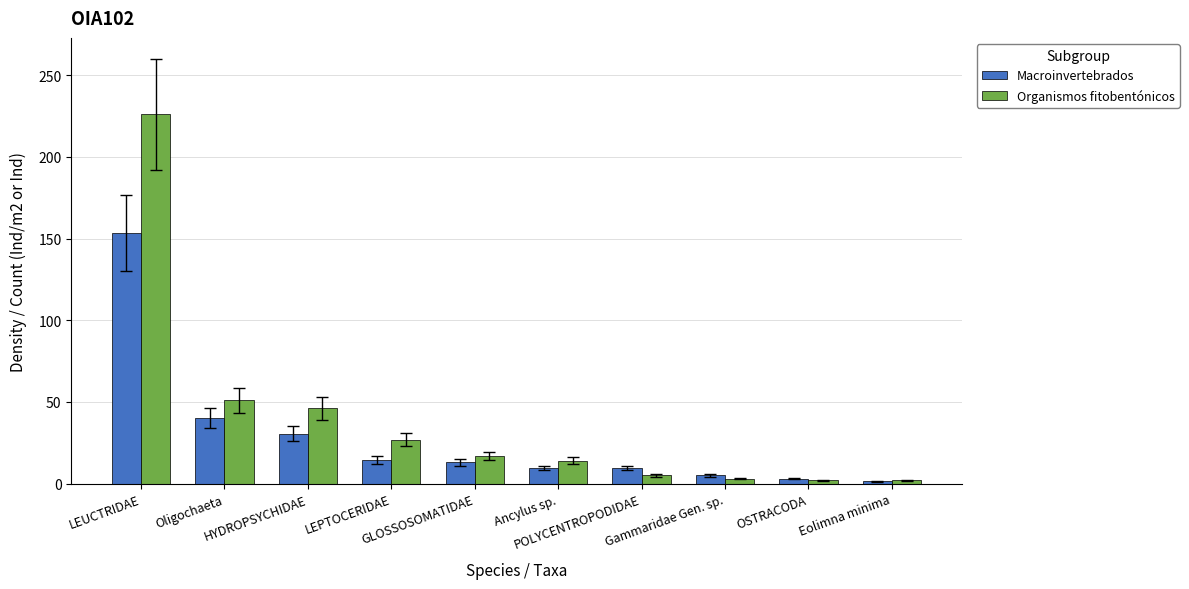

List the series in order of their peak value, highest first.

Organismos fitobentónicos, Macroinvertebrados